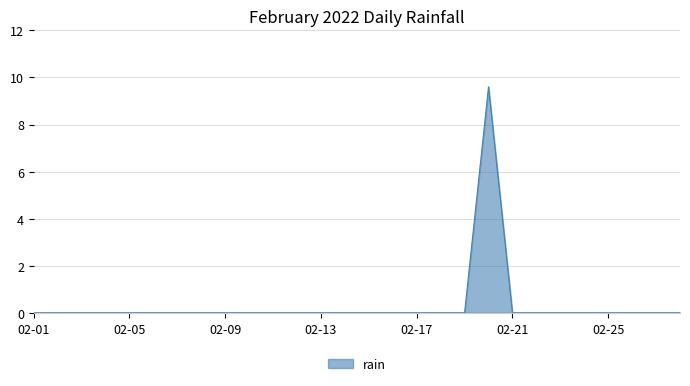

What is the maximum value shown in the chart?

9.6